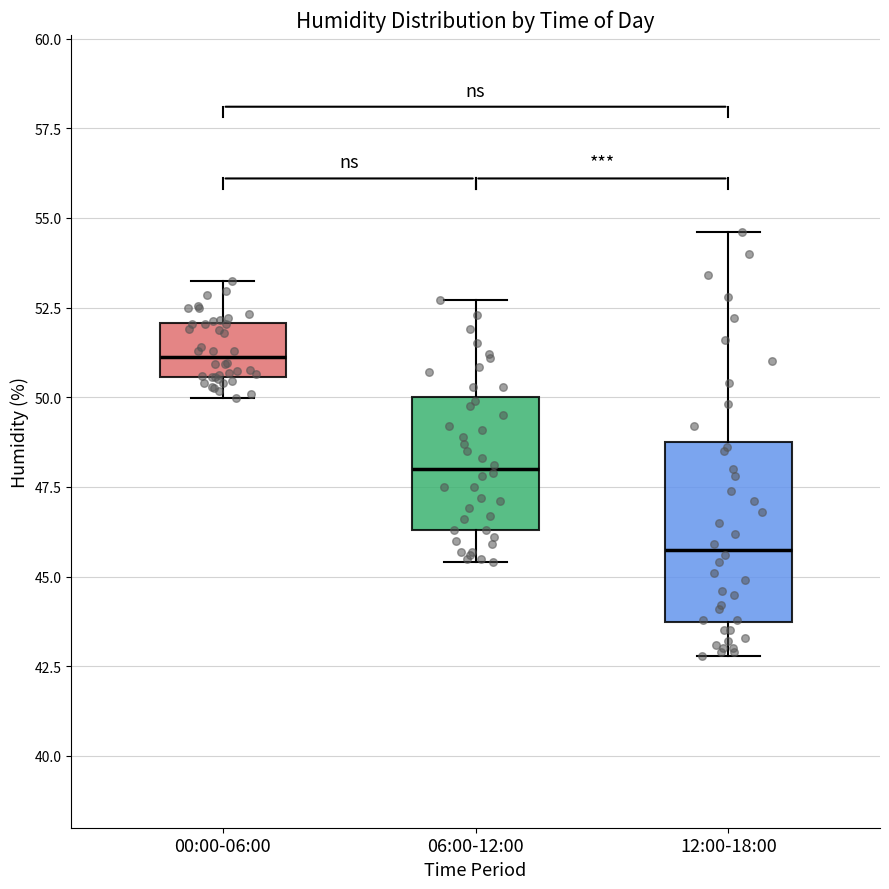

Which box's median line is the lowest?

12:00-18:00